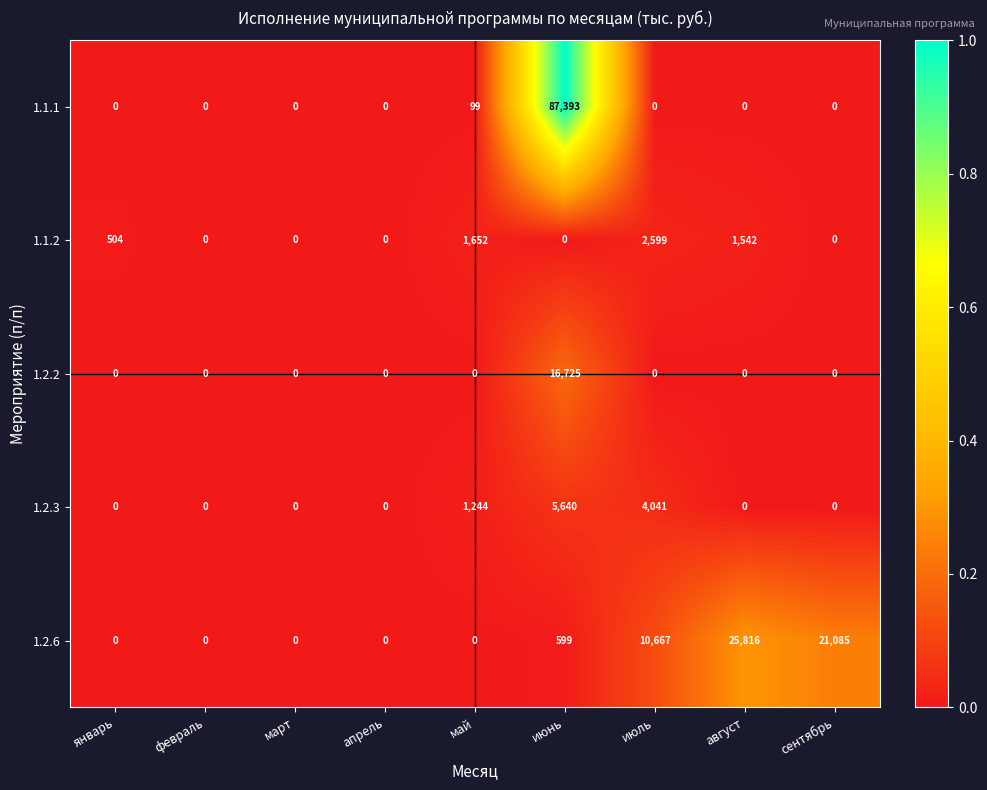

How many series are shown in this chart?

5